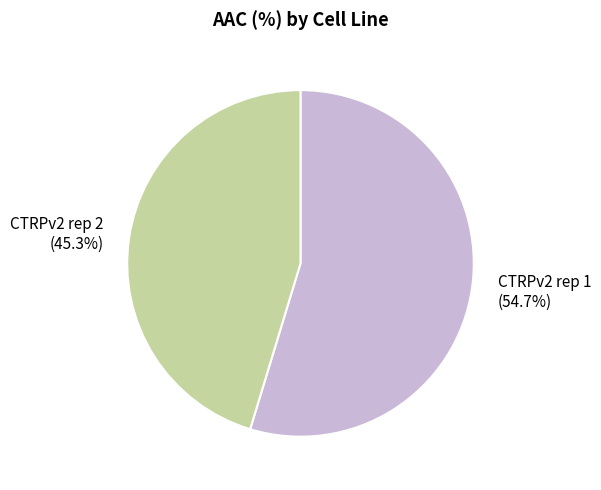

To the nearest percent, what percentage of the pie is CTRPv2 rep 2?

45%